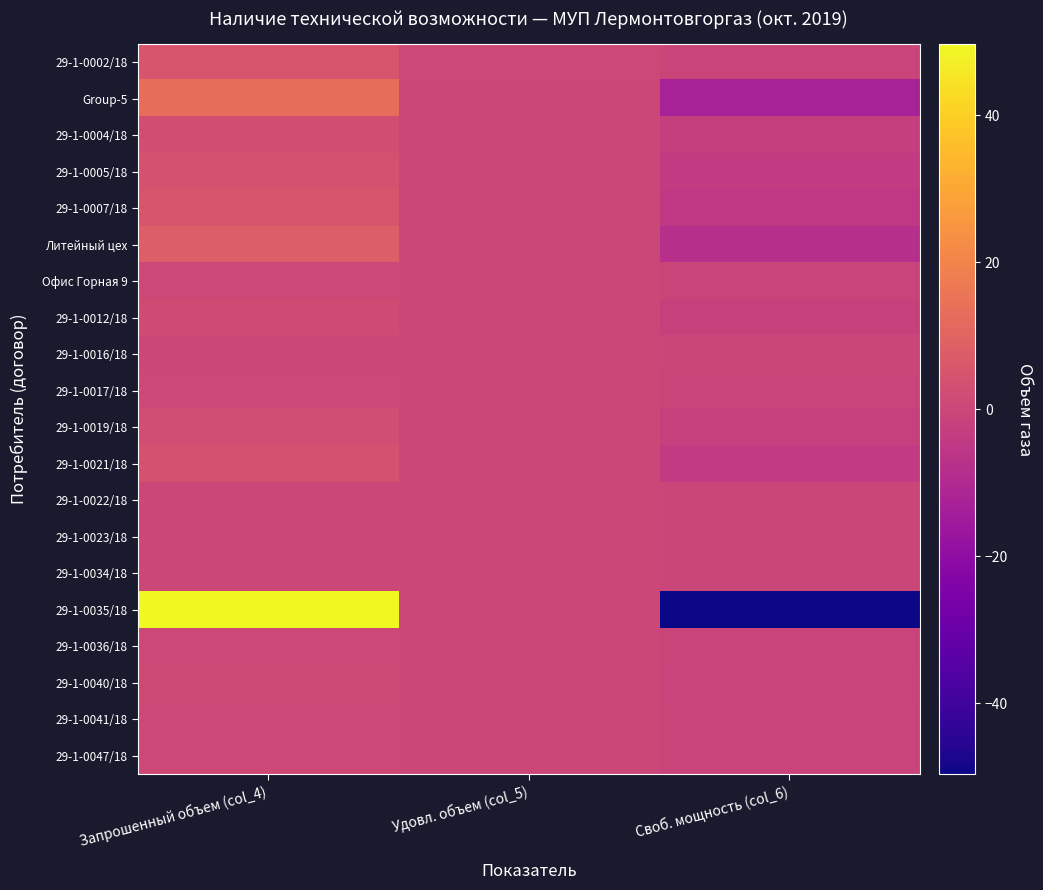

Count the number of data series in this chart.

20